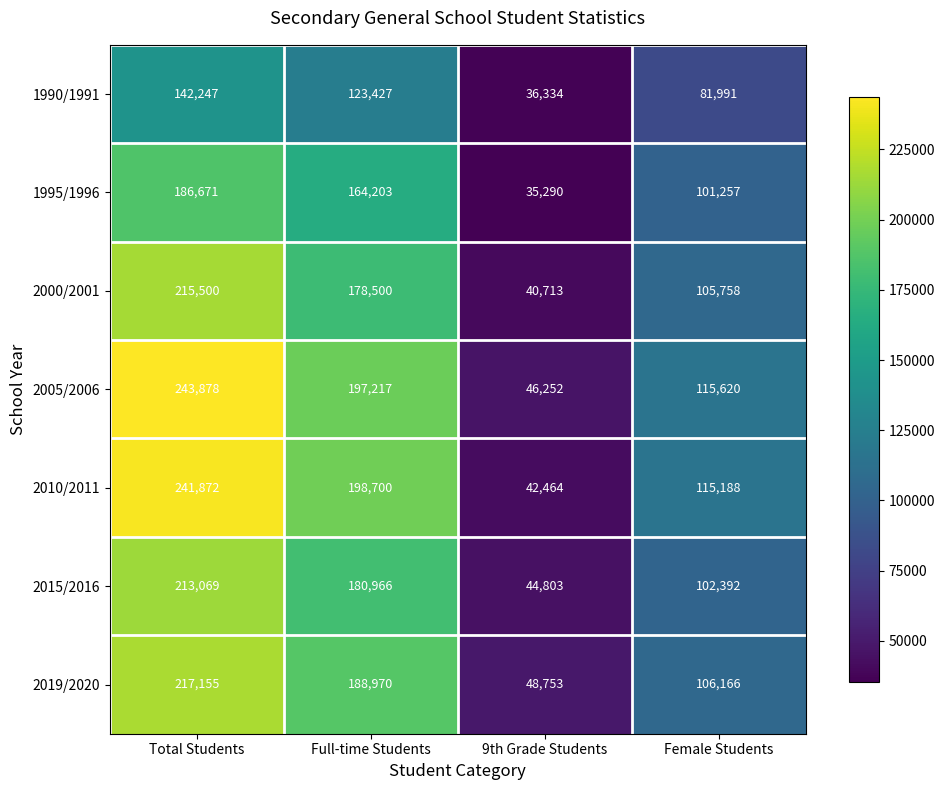

Which series has the largest total across all categories?

2005/2006